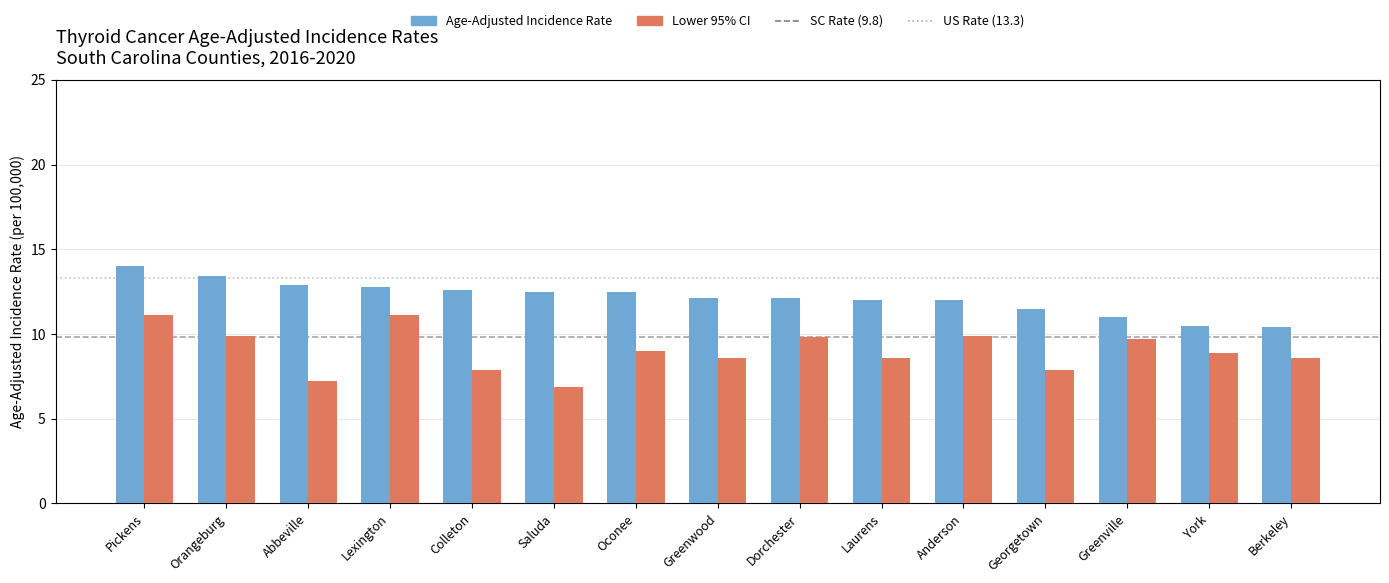

Is it true that Lower 95% CI equals 11.1 at Lexington?

True